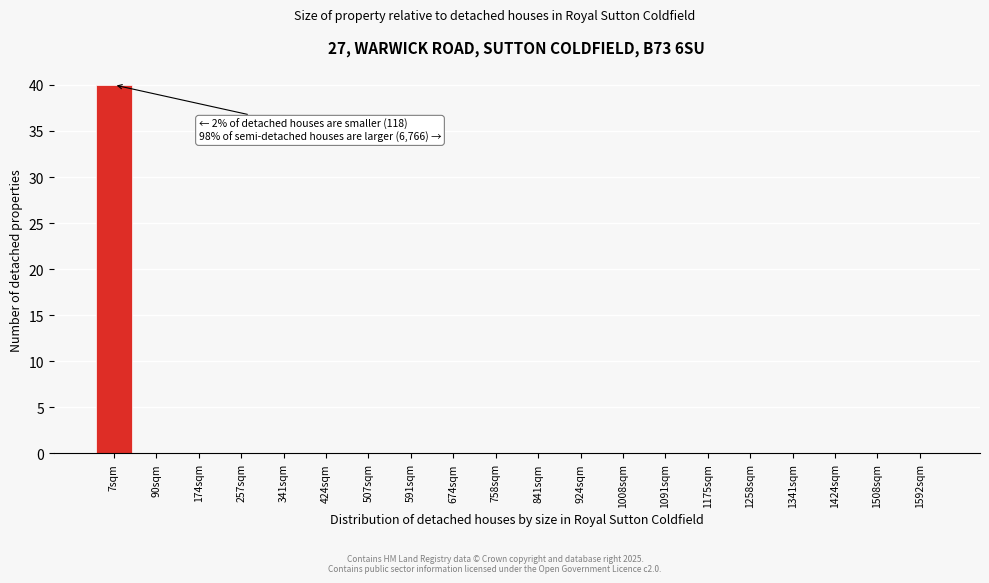

Reading left to right, list all the values displayed in this chart.

7sqm=40	90sqm=0	174sqm=0	257sqm=0	341sqm=0	424sqm=0	507sqm=0	591sqm=0	674sqm=0	758sqm=0	841sqm=0	924sqm=0	1008sqm=0	1091sqm=0	1175sqm=0	1258sqm=0	1341sqm=0	1424sqm=0	1508sqm=0	1592sqm=0